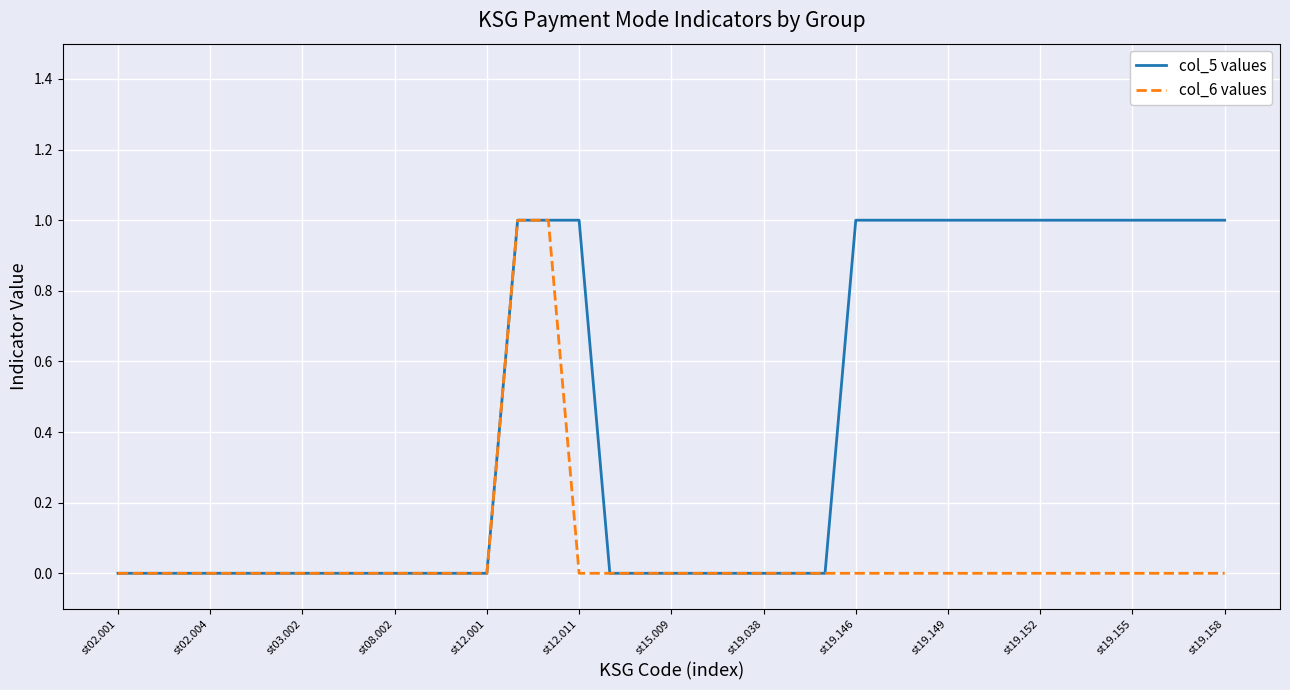

Which series has the largest total across all categories?

col_5 values